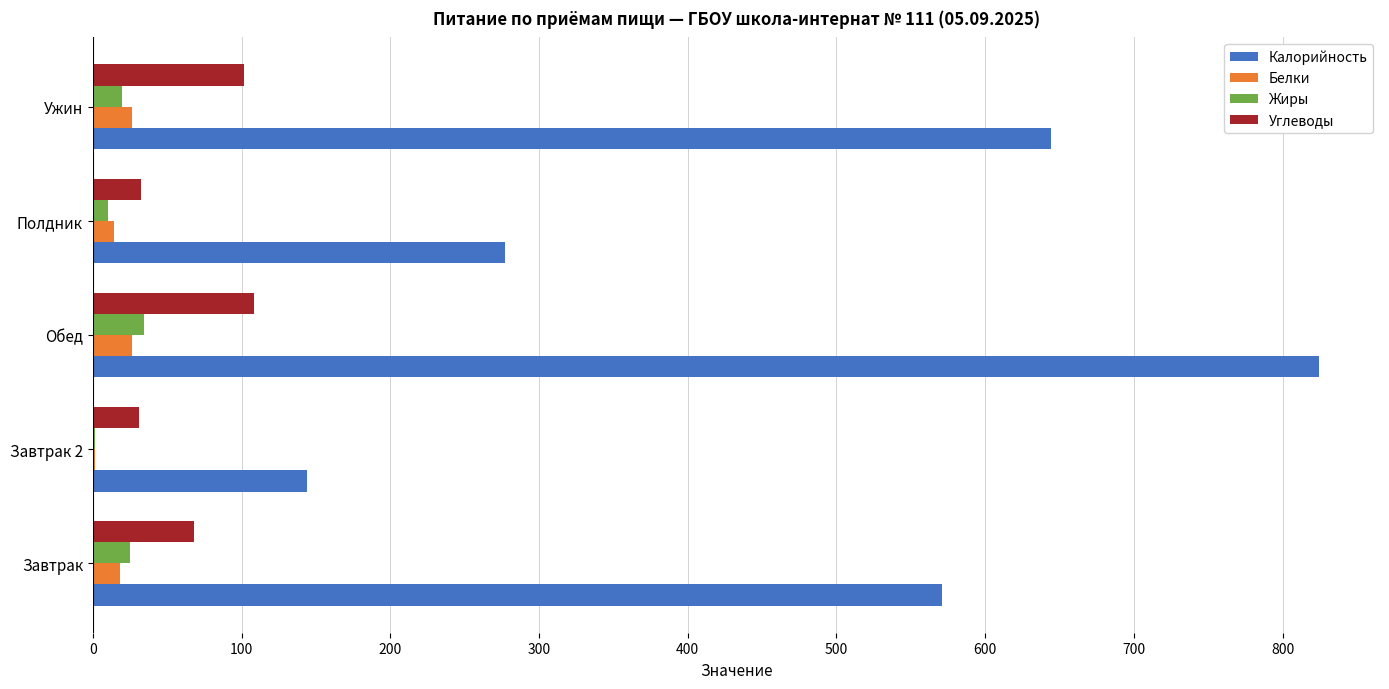

What are all the series names shown in the legend?

Калорийность, Белки, Жиры, Углеводы